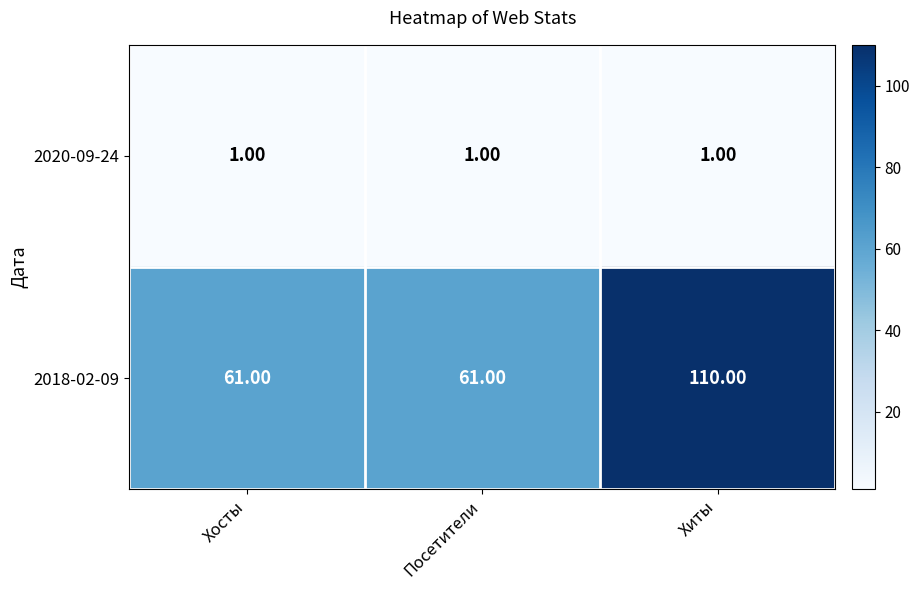

What is the sum of all 2018-02-09 values?

232